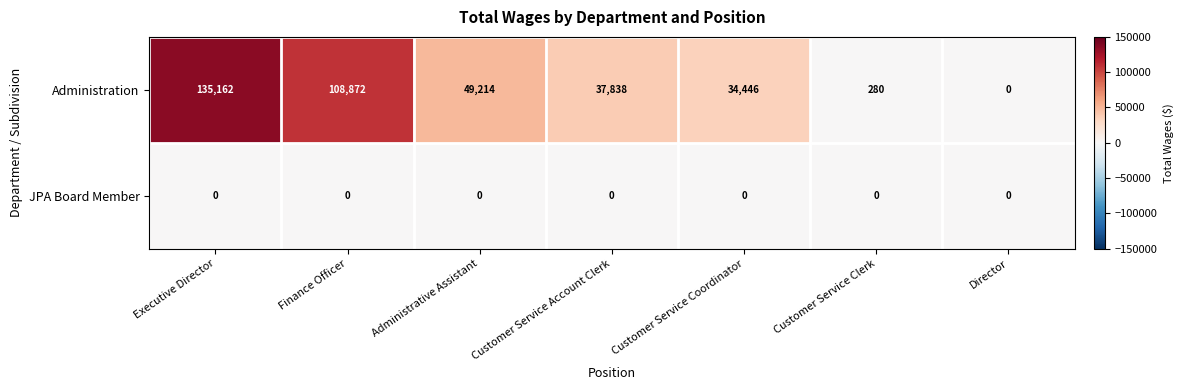

At how many categories does at least one series exceed 115209?

1